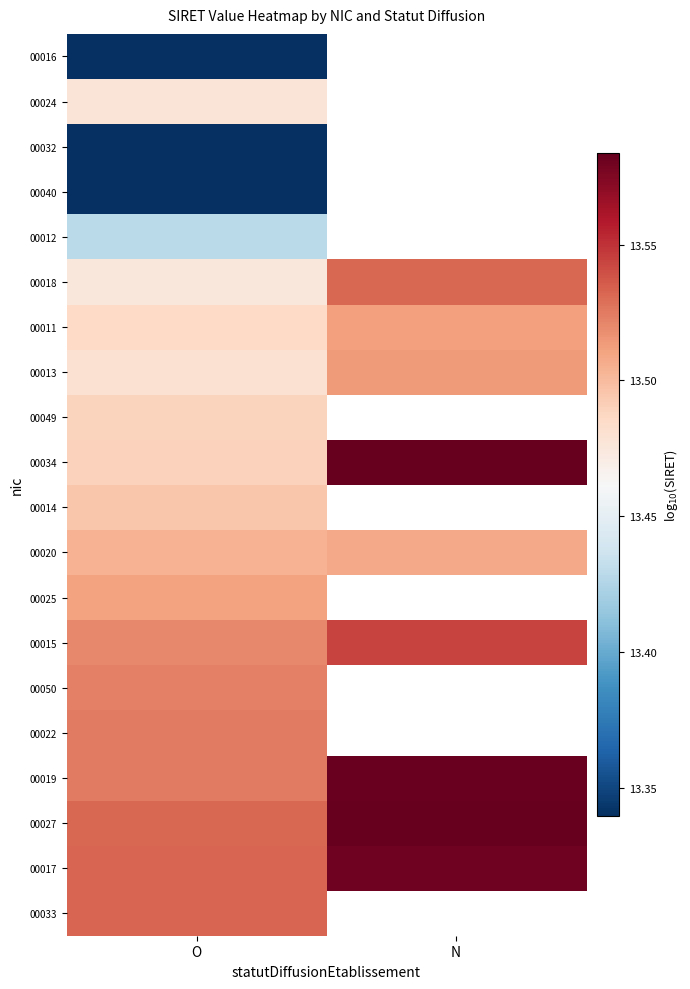

Which series changed the most between O and N?

00034